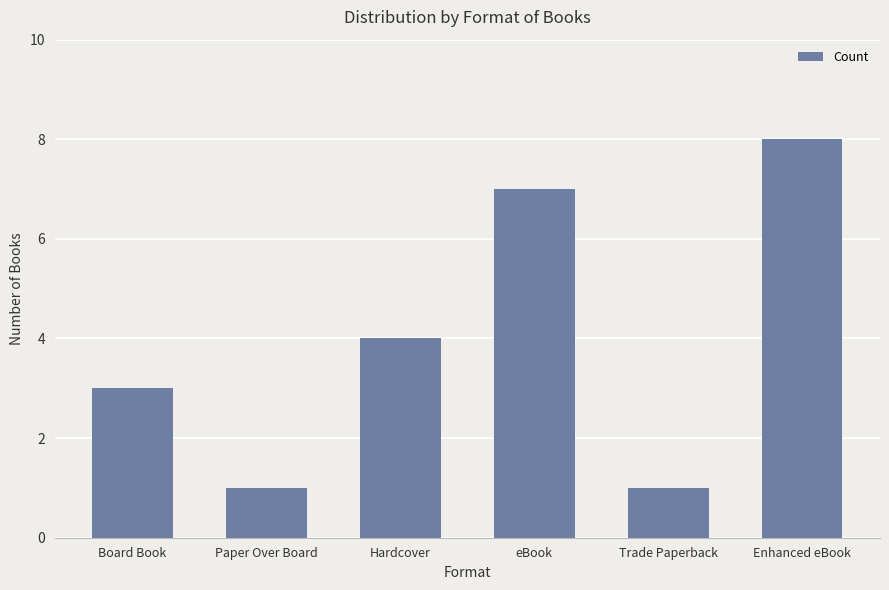

What is the average value?

4